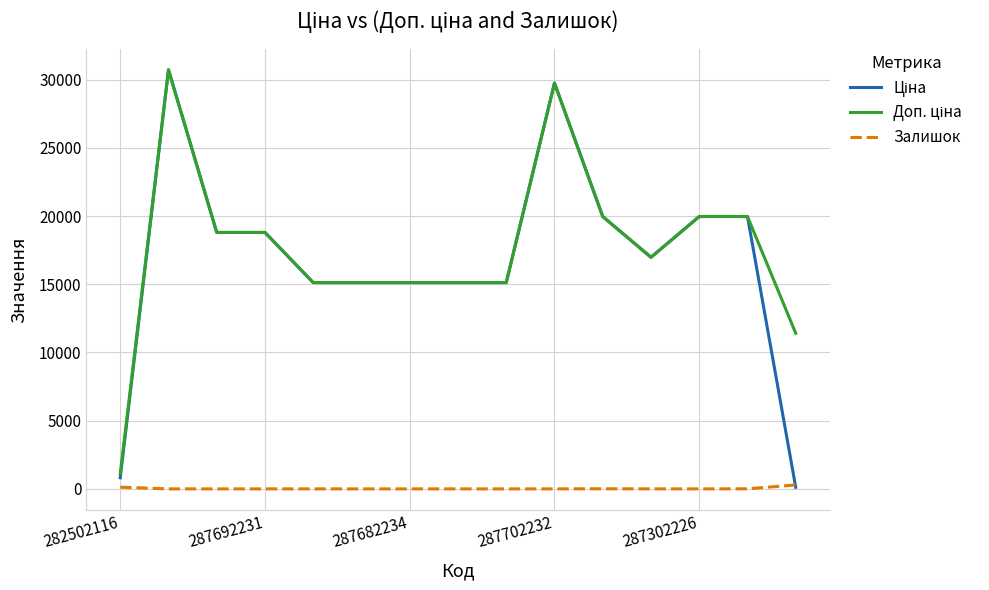

What is the greatest value displayed?

30717.1